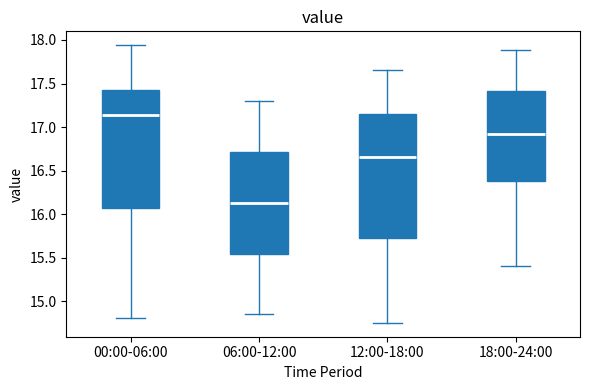

Reading left to right, transcribe this box plot: for each box, give where its median line is, the range the box spans, and where its two whiskers end, as read against the y-axis. The values are not printed on the chart, so give them approximately, as read against the axis.

00:00-06:00: median 17.15, box 16.05 to 17.45, whiskers 14.80 to 17.95
06:00-12:00: median 16.15, box 15.55 to 16.70, whiskers 14.85 to 17.30
12:00-18:00: median 16.65, box 15.75 to 17.15, whiskers 14.75 to 17.65
18:00-24:00: median 16.95, box 16.40 to 17.40, whiskers 15.40 to 17.90